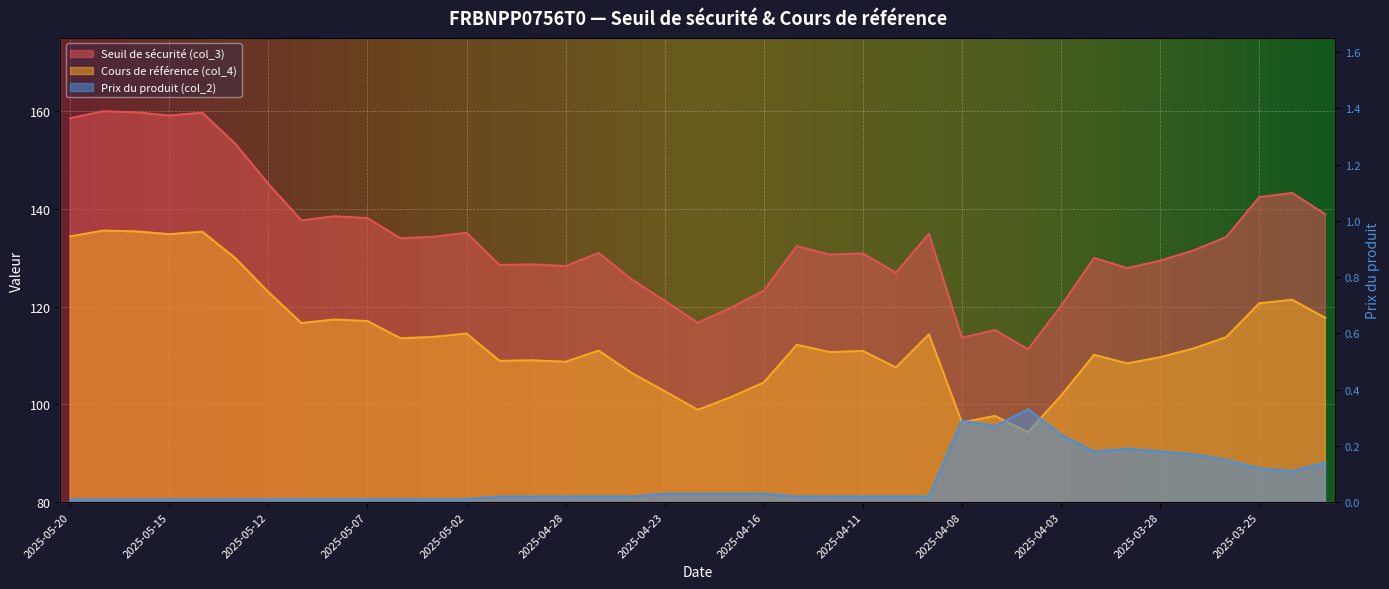

Reading left to right, transcribe all the data shown in this chart.

Seuil de sécurité (col_3): 2025-05-20=158.6	2025-05-19=160.0	2025-05-16=159.8	2025-05-15=159.1	2025-05-14=159.7	2025-05-13=153.3	2025-05-12=145.1	2025-05-09=137.6	2025-05-08=138.5	2025-05-07=138.1	2025-05-06=134.0	2025-05-05=134.3	2025-05-02=135.1	2025-04-30=128.5	2025-04-29=128.6	2025-04-28=128.3	2025-04-25=131.0	2025-04-24=125.6	2025-04-23=121.2	2025-04-22=116.7	2025-04-17=119.8	2025-04-16=123.3	2025-04-15=132.4	2025-04-14=130.6	2025-04-11=130.9	2025-04-10=126.9	2025-04-09=134.9	2025-04-08=113.6	2025-04-07=115.2	2025-04-04=111.3	2025-04-03=120.1	2025-04-01=130.0	2025-03-31=127.9	2025-03-28=129.4	2025-03-27=131.5	2025-03-26=134.2	2025-03-25=142.4	2025-03-24=143.3	2025-03-21=138.9
Cours de référence (col_4): 2025-05-20=134.4	2025-05-19=135.6	2025-05-16=135.4	2025-05-15=134.8	2025-05-14=135.3	2025-05-13=129.9	2025-05-12=123.0	2025-05-09=116.7	2025-05-08=117.4	2025-05-07=117.1	2025-05-06=113.5	2025-05-05=113.8	2025-05-02=114.5	2025-04-30=108.9	2025-04-29=109.0	2025-04-28=108.7	2025-04-25=111.0	2025-04-24=106.4	2025-04-23=102.7	2025-04-22=98.9	2025-04-17=101.5	2025-04-16=104.5	2025-04-15=112.2	2025-04-14=110.7	2025-04-11=110.9	2025-04-10=107.6	2025-04-09=114.3	2025-04-08=96.3	2025-04-07=97.6	2025-04-04=94.3	2025-04-03=101.8	2025-04-01=110.2	2025-03-31=108.4	2025-03-28=109.7	2025-03-27=111.4	2025-03-26=113.8	2025-03-25=120.7	2025-03-24=121.4	2025-03-21=117.7
Prix du produit (col_2): 2025-05-20=0.0	2025-05-19=0.0	2025-05-16=0.0	2025-05-15=0.0	2025-05-14=0.0	2025-05-13=0.0	2025-05-12=0.0	2025-05-09=0.0	2025-05-08=0.0	2025-05-07=0.0	2025-05-06=0.0	2025-05-05=0.0	2025-05-02=0.0	2025-04-30=0.0	2025-04-29=0.0	2025-04-28=0.0	2025-04-25=0.0	2025-04-24=0.0	2025-04-23=0.0	2025-04-22=0.0	2025-04-17=0.0	2025-04-16=0.0	2025-04-15=0.0	2025-04-14=0.0	2025-04-11=0.0	2025-04-10=0.0	2025-04-09=0.0	2025-04-08=0.3	2025-04-07=0.3	2025-04-04=0.3	2025-04-03=0.2	2025-04-01=0.2	2025-03-31=0.2	2025-03-28=0.2	2025-03-27=0.2	2025-03-26=0.1	2025-03-25=0.1	2025-03-24=0.1	2025-03-21=0.1